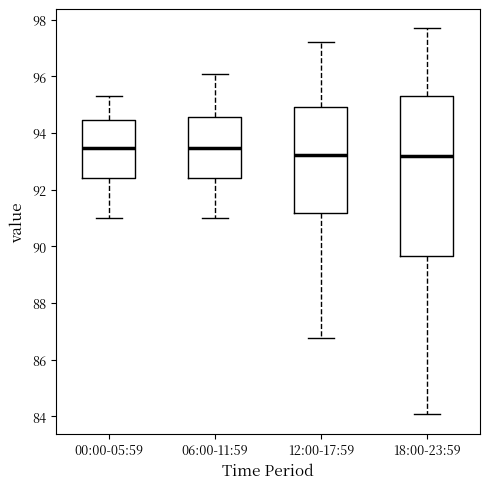

Reading left to right, read every box against the y-axis: the position of its median line, the range the box covers, and the ends of its whiskers. The values are not printed on the chart, so give them approximately, as read against the axis.

00:00-05:59: median 93.4, box 92.4 to 94.4, whiskers 91.0 to 95.4
06:00-11:59: median 93.4, box 92.4 to 94.6, whiskers 91.0 to 96.0
12:00-17:59: median 93.2, box 91.2 to 95.0, whiskers 86.8 to 97.2
18:00-23:59: median 93.2, box 89.6 to 95.4, whiskers 84.0 to 97.6